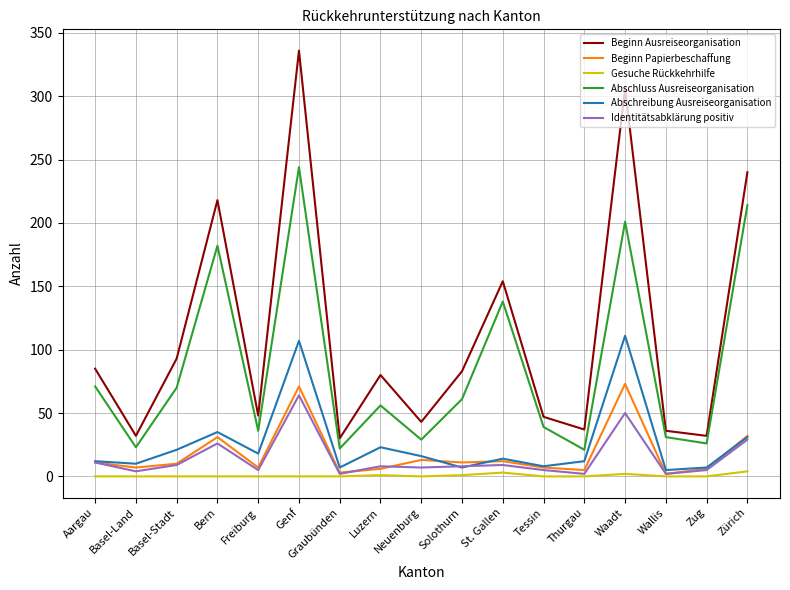

True or false: Abschreibung Ausreiseorganisation and Beginn Papierbeschaffung intersect in this chart.

True